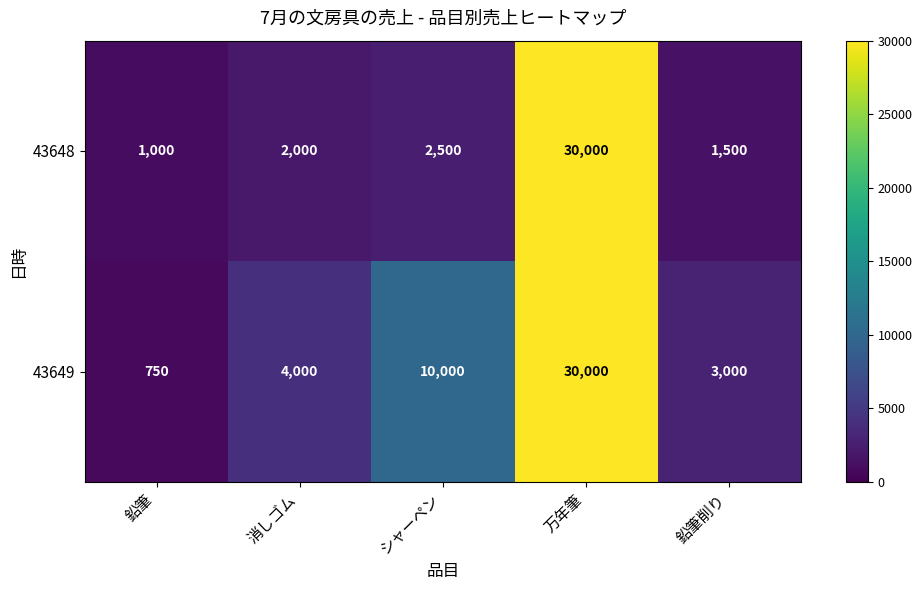

What is the total value across all series at 万年筆?

60000